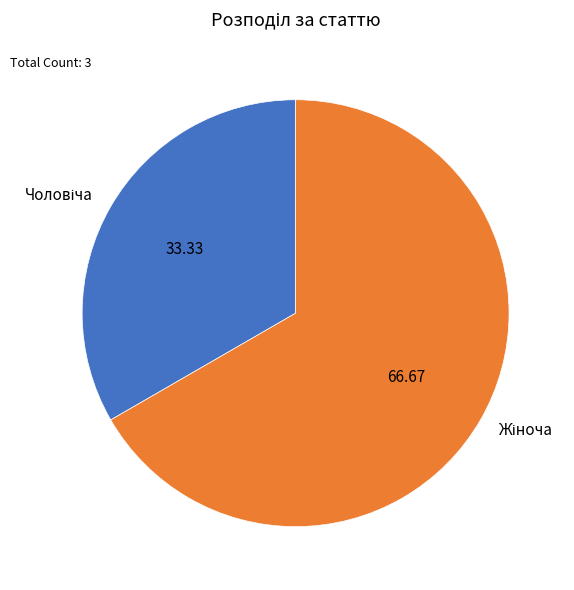

Is there a majority slice in this chart?

Yes